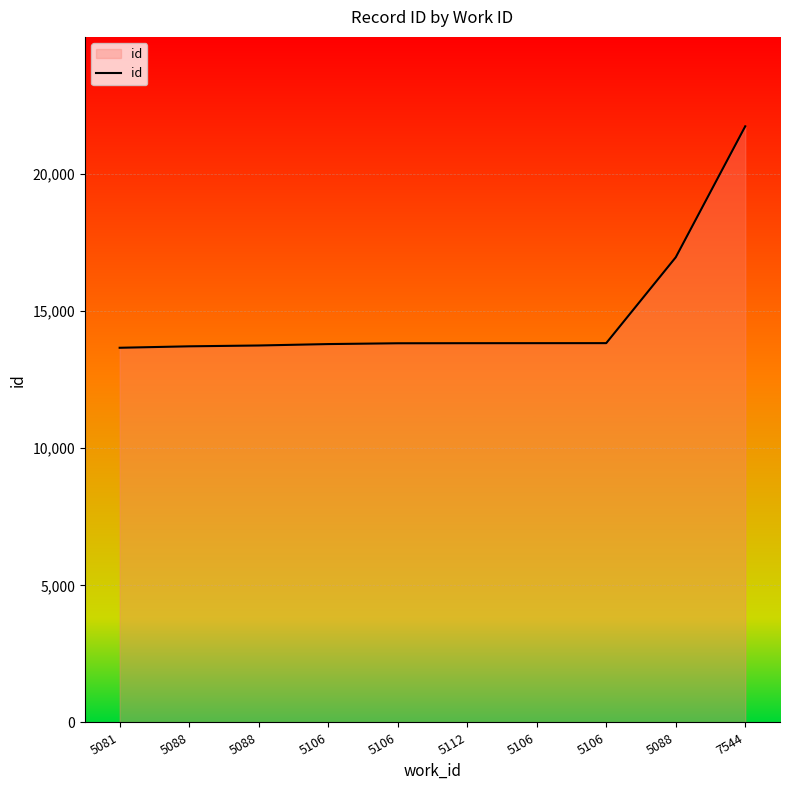

The value at 5106 is 24666. True or false?

False